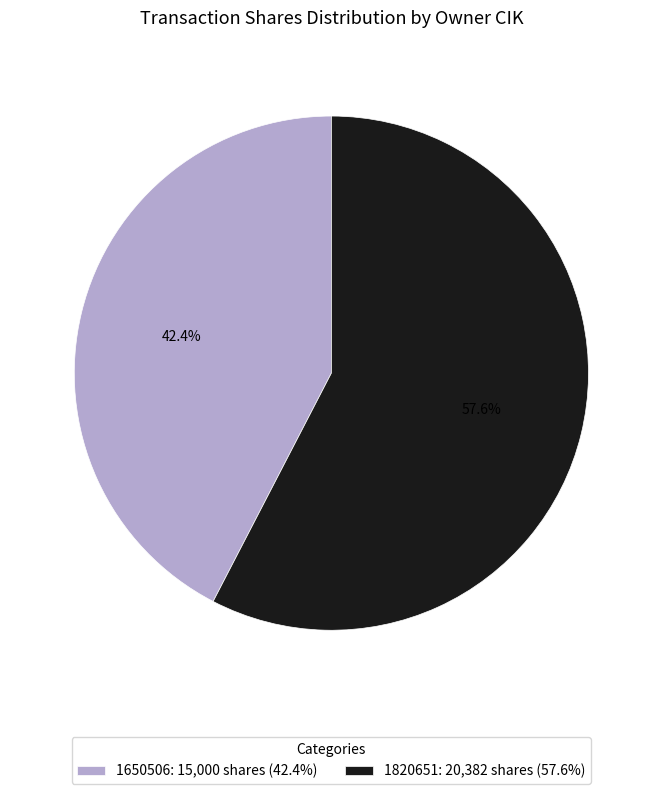

What is the ratio of the value at 1820651: 20,382 shares (57.6%) to the value at 1650506: 15,000 shares (42.4%)?

1.4